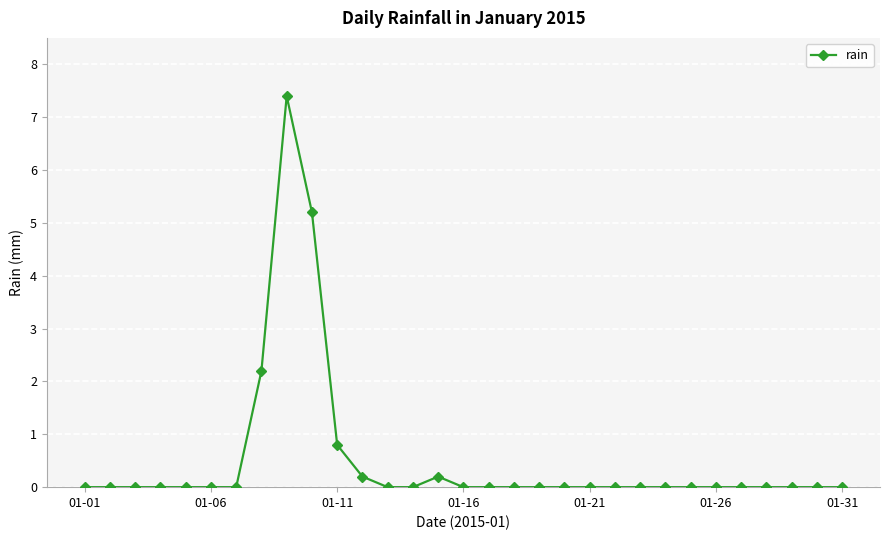

What is the sum of all values?

16.0